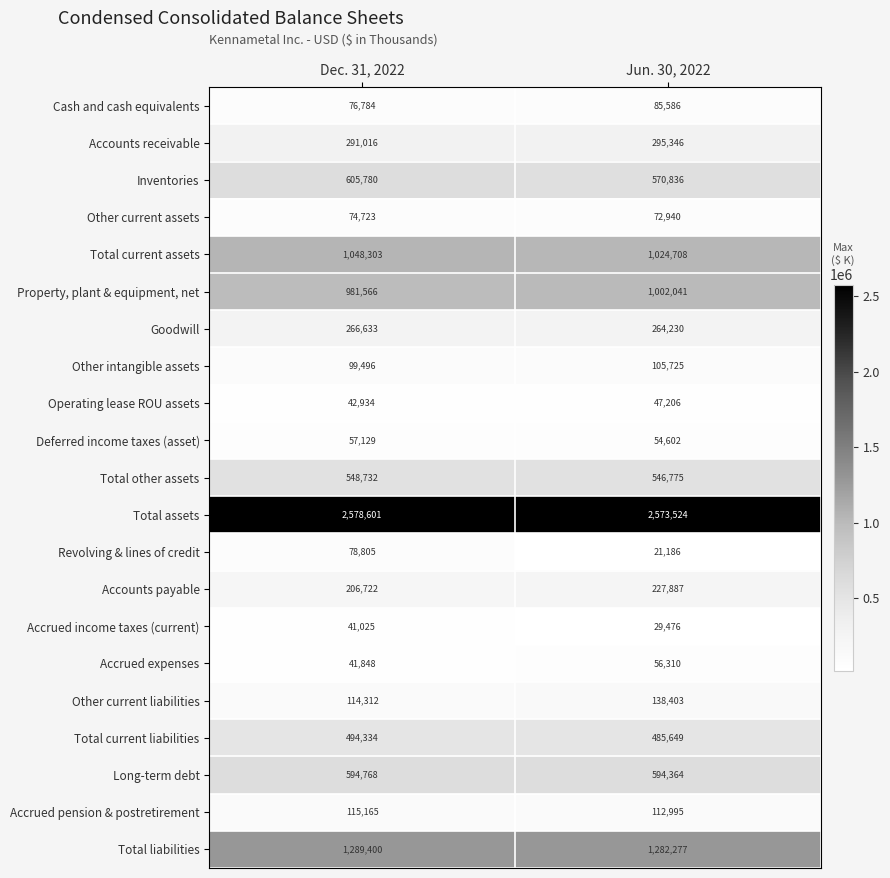

At which category is the sum across all series the highest?

Dec. 31, 2022